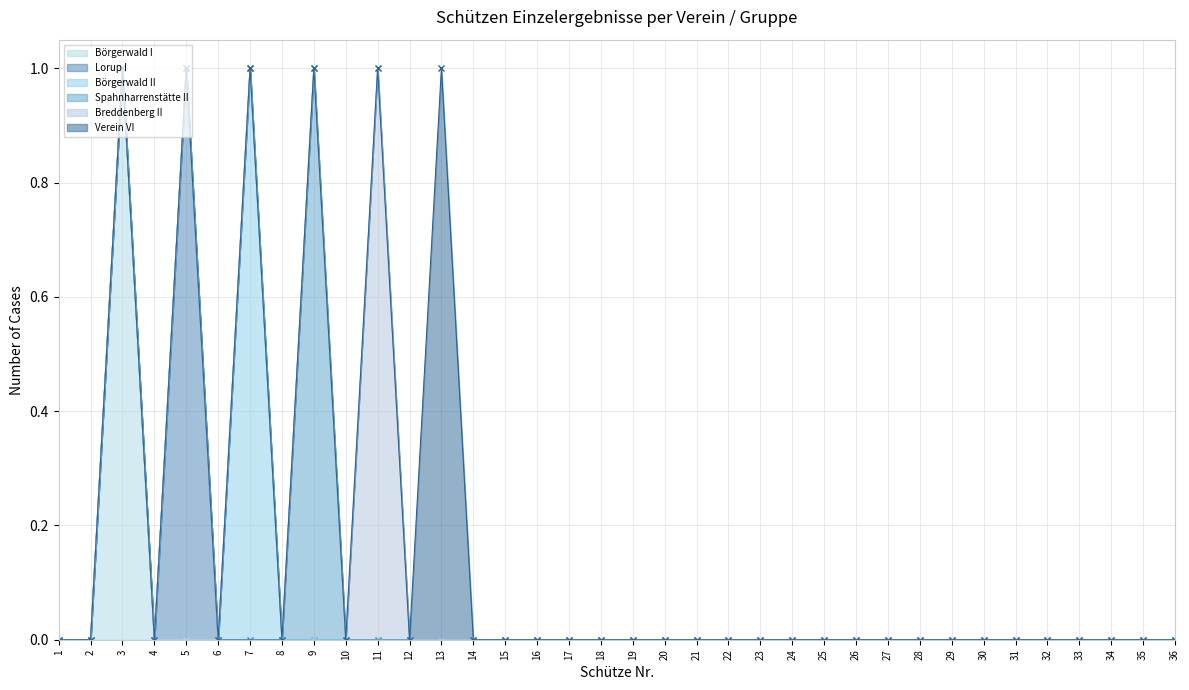

What is the greatest value displayed?

1